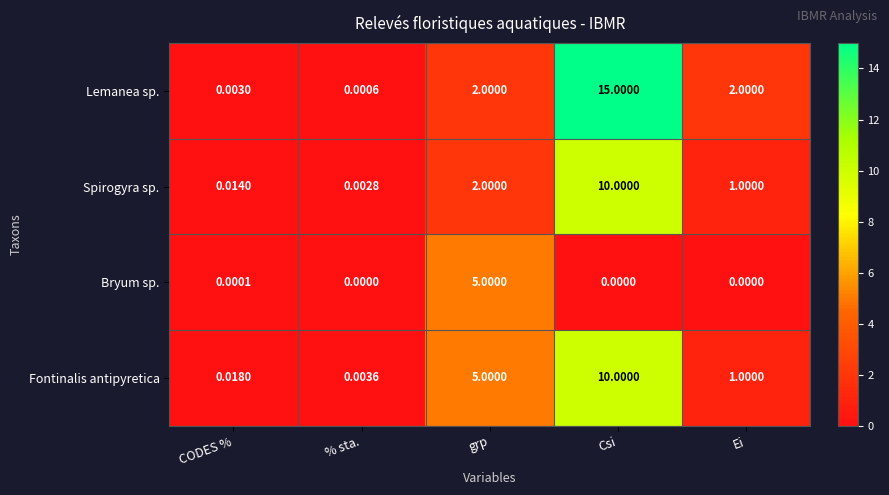

Where does the Fontinalis antipyretica series first go above 1?

grp